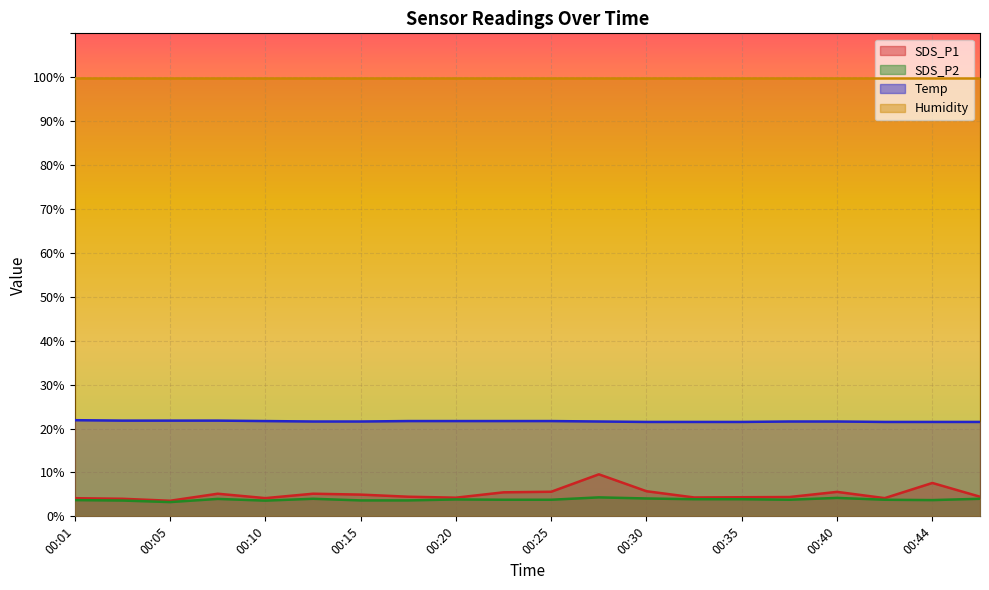

Which series has the largest range (max minus min)?

SDS_P1